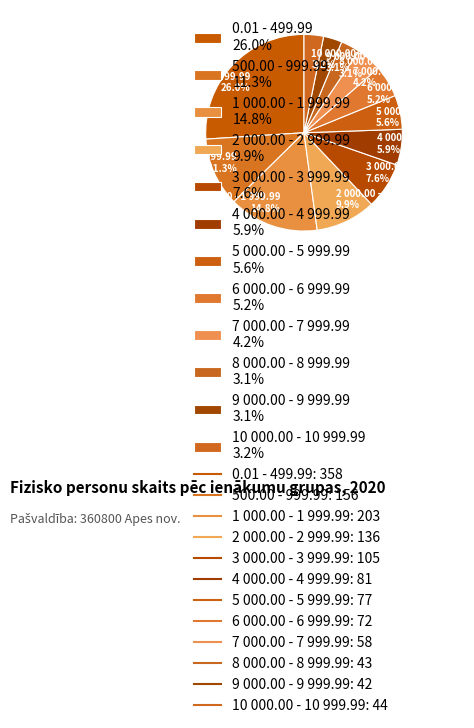

To the nearest percent, what percentage of the pie is 9 000.00 - 9 999.99?

3%